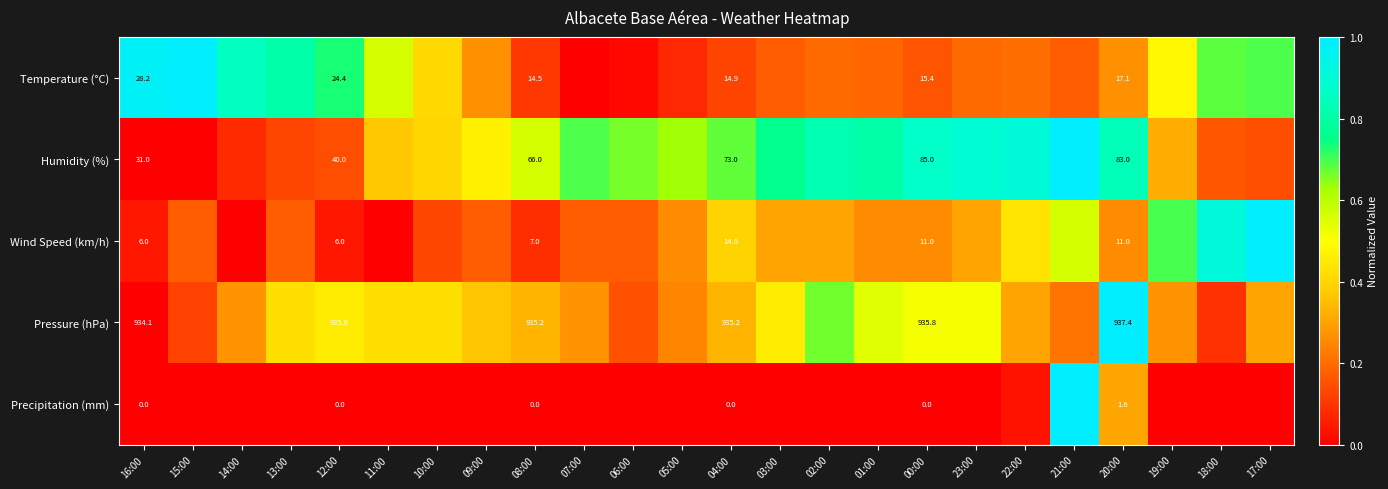

Is the value of Wind Speed (km/h) at 12:00 greater than the value of Temperature (°C) at 00:00?

No